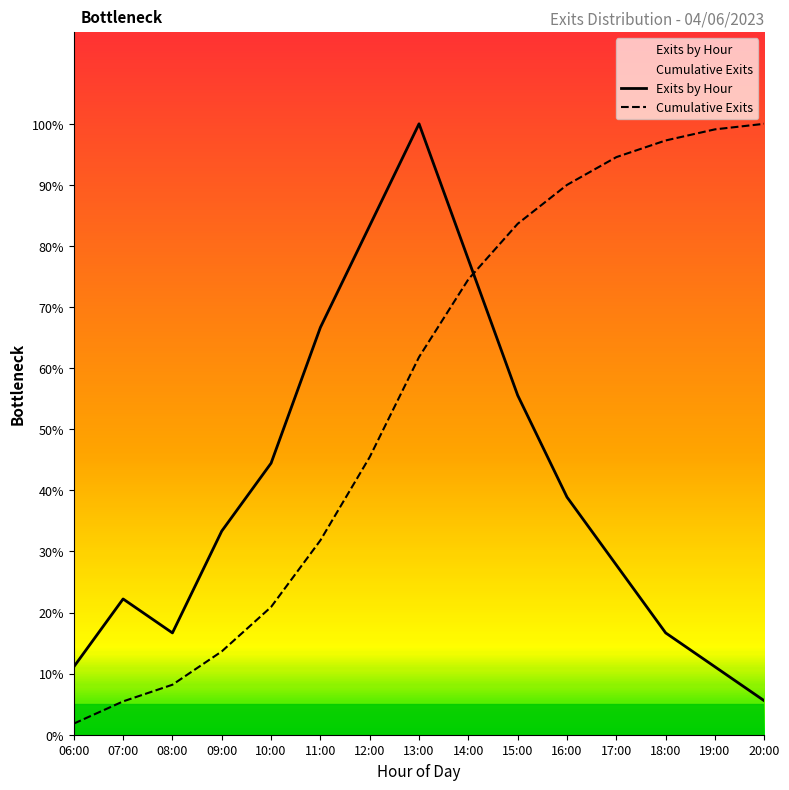

How many lines are shown in the chart?

2